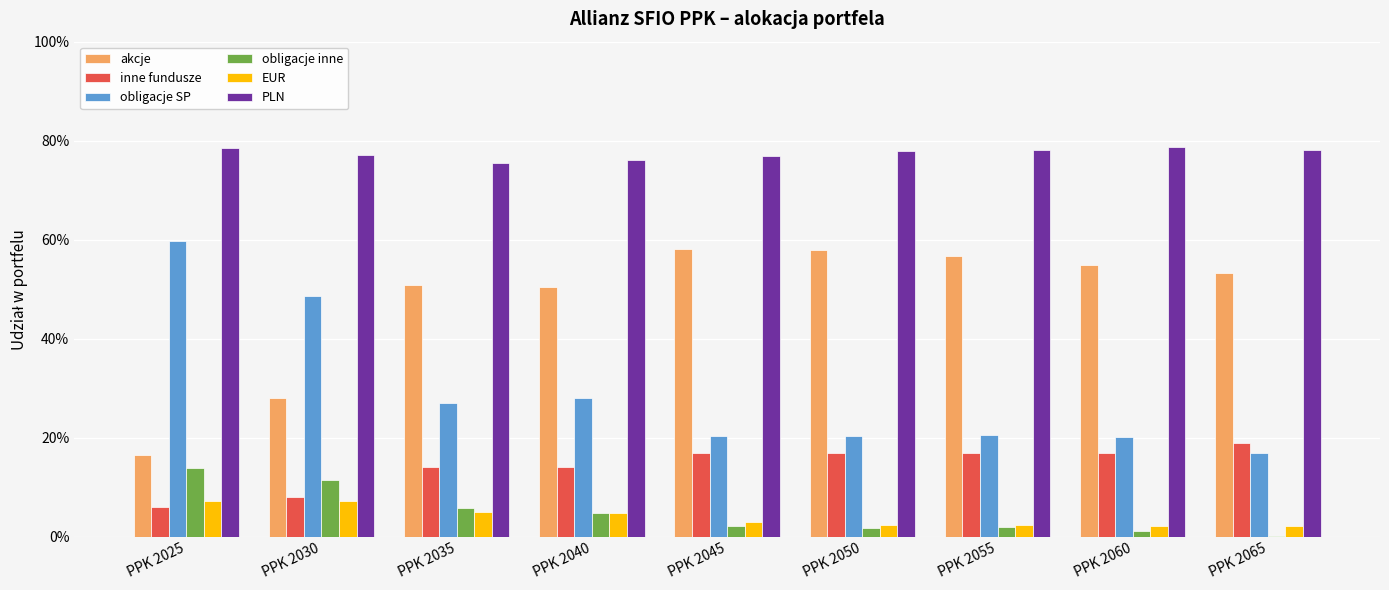

What is the total value across all series at PPK 2035?

1.8